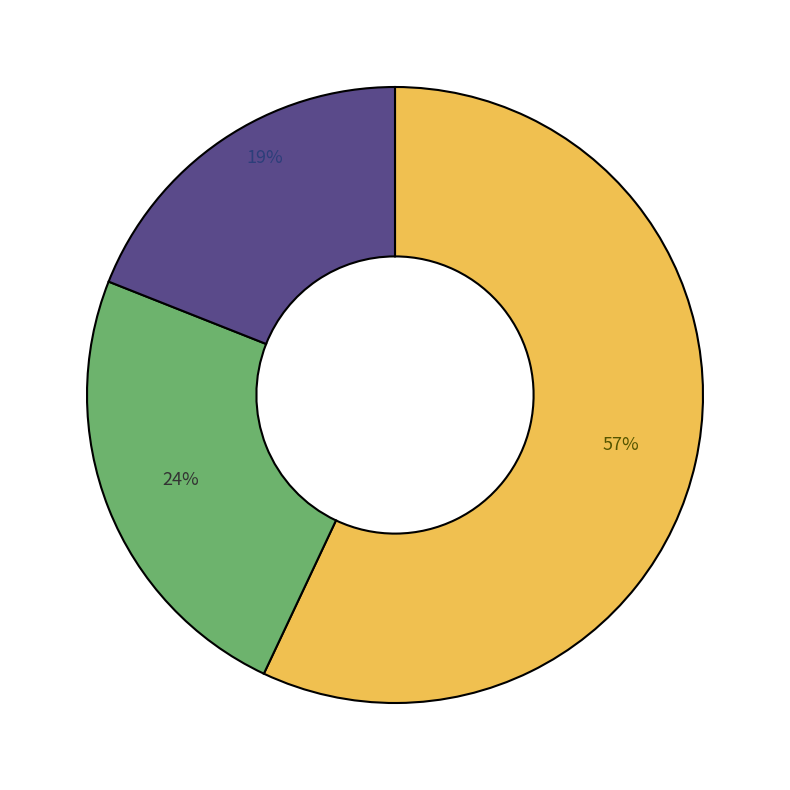

Is there any slice that represents more than half of the pie?

Yes